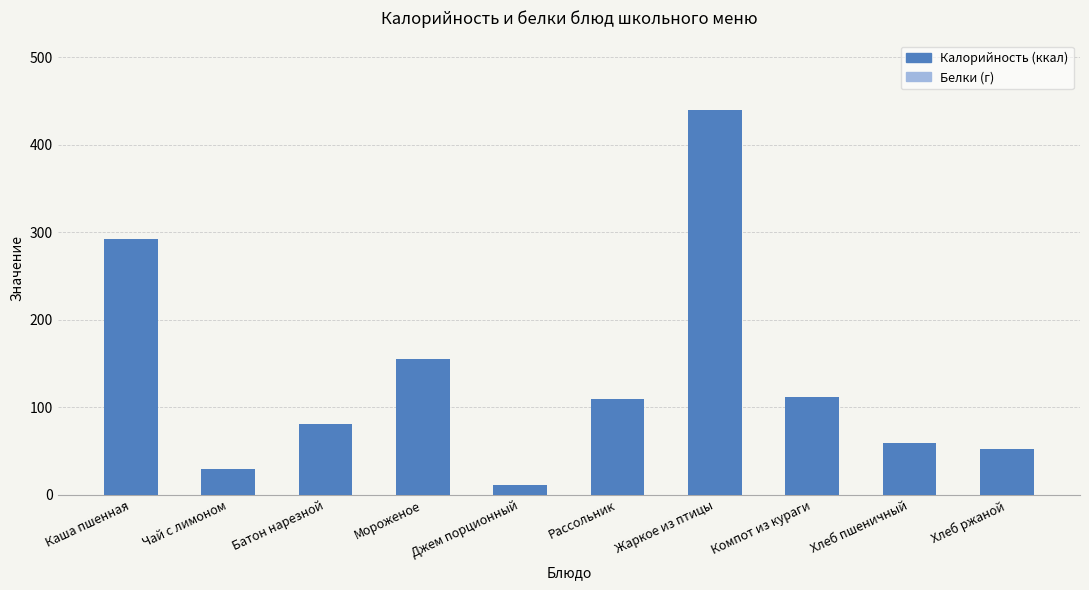

What are all the series names shown in the legend?

Калорийность, Белки